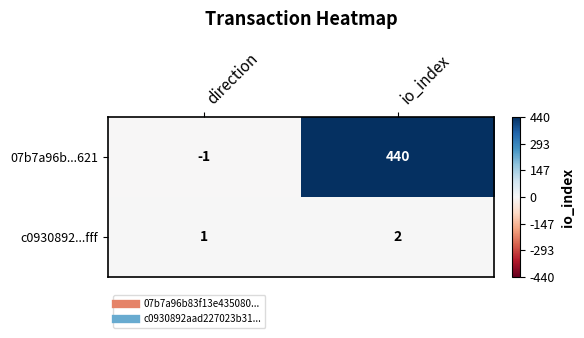

Which category has the lowest value in the 07b7a96b...621 series?

direction